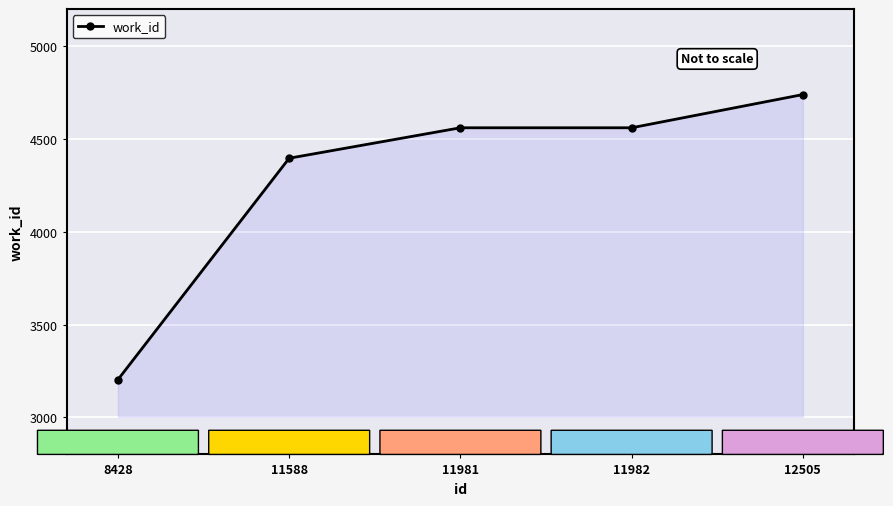

What is the difference between the values at 12505 and 11981?

179